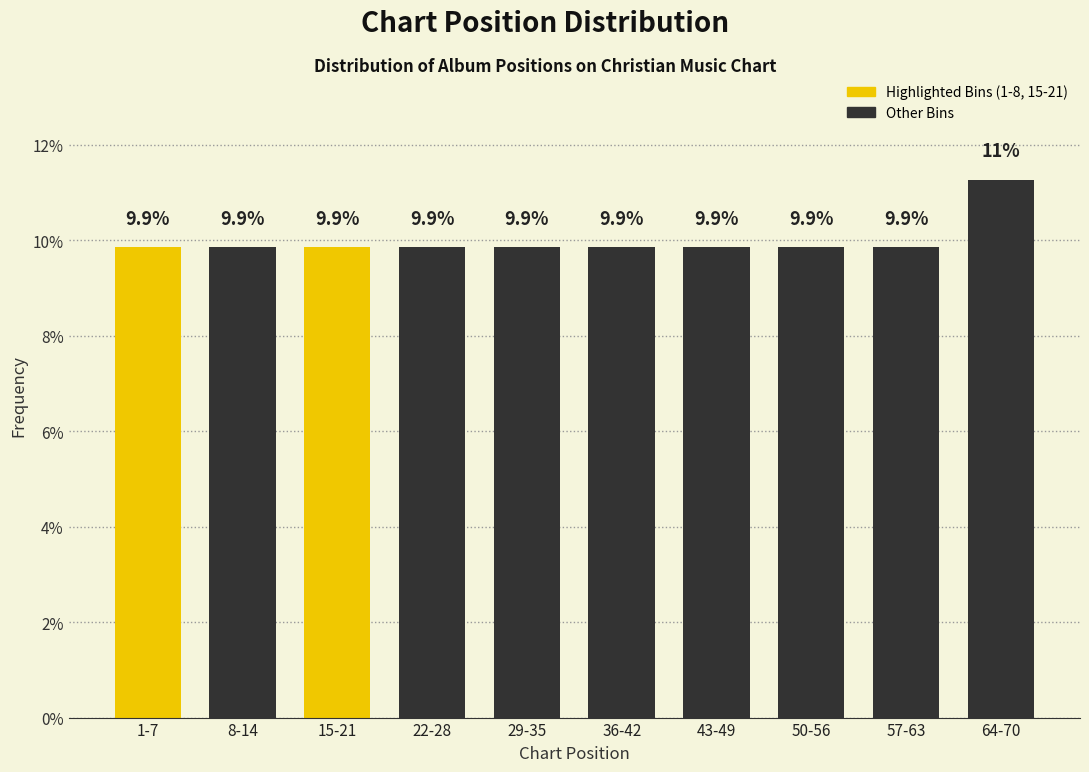

Reading right to left, what are all the values shown in this chart?

64-70=11.3	57-63=9.9	50-56=9.9	43-49=9.9	36-42=9.9	29-35=9.9	22-28=9.9	15-21=9.9	8-14=9.9	1-7=9.9